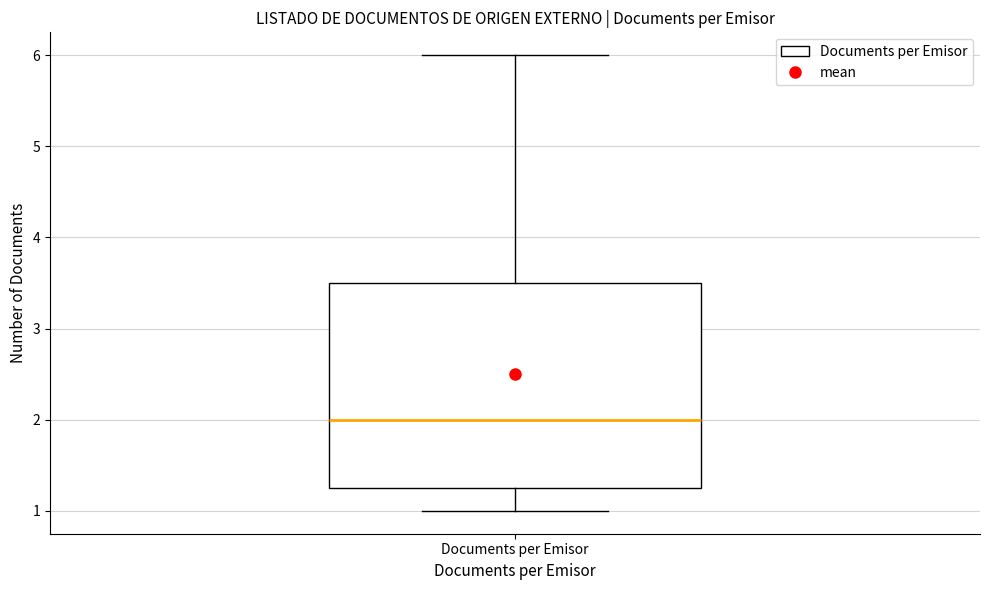

Read this box plot against the y-axis: the position of the median line, the range covered by the box, and the ends of both whiskers. The values are not printed on the chart, so give them approximately, as read against the axis.

median 2.0, box 1.3 to 3.5, whiskers 1.0 to 6.0